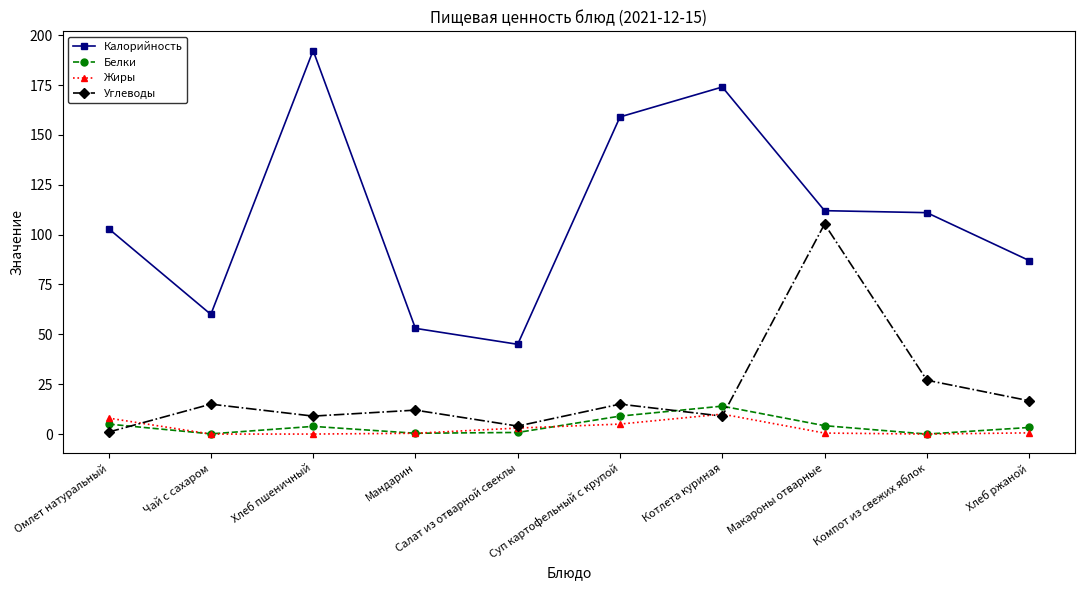

True or false: Белки has more than 0 interior local peaks.

True